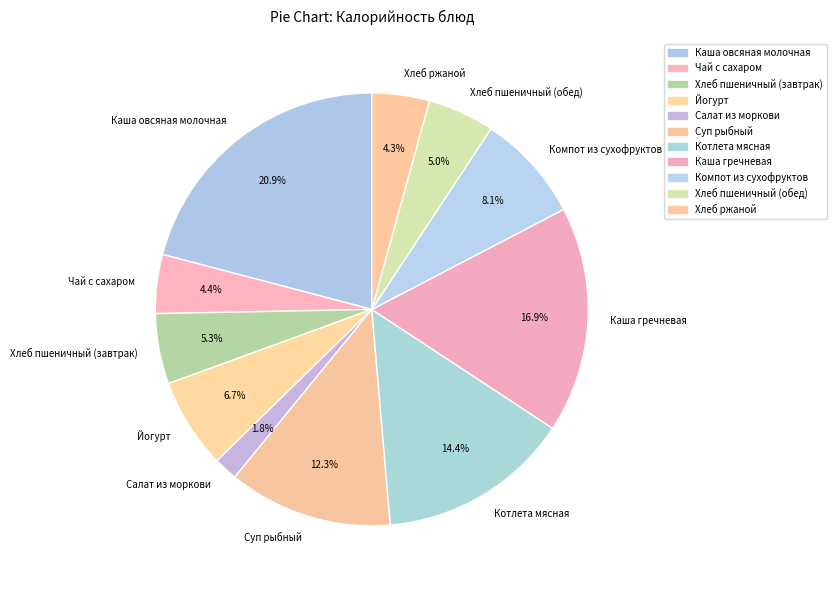

Between Хлеб пшеничный (обед) and Суп рыбный, which is larger?

Суп рыбный